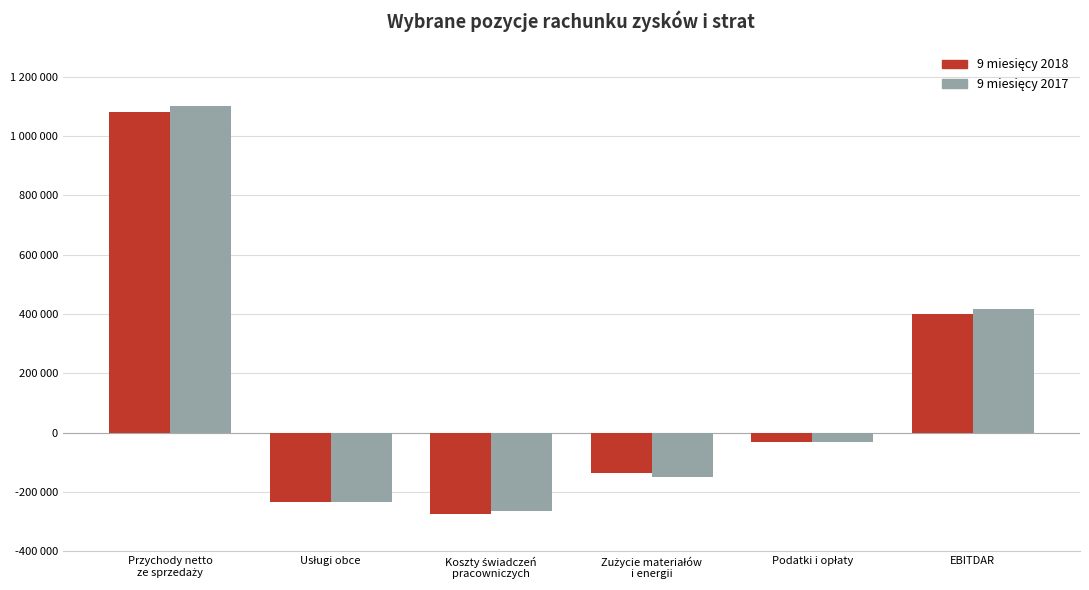

What is the sum of the 9 miesięcy 2017 values at EBITDAR and Usługi obce?

182083